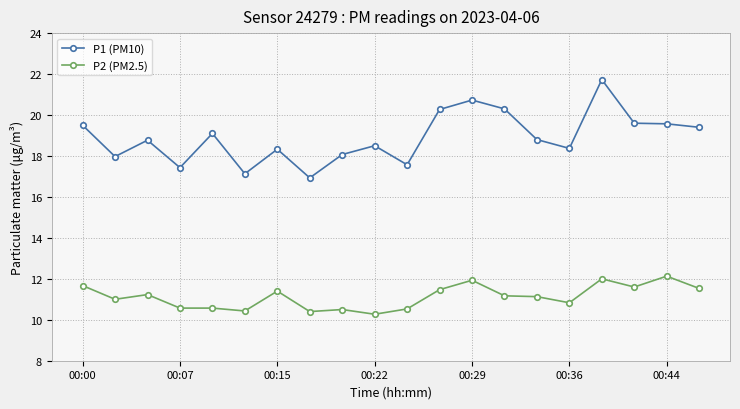

True or false: P2 (PM2.5) has more than 1 points higher than both neighbors.

True